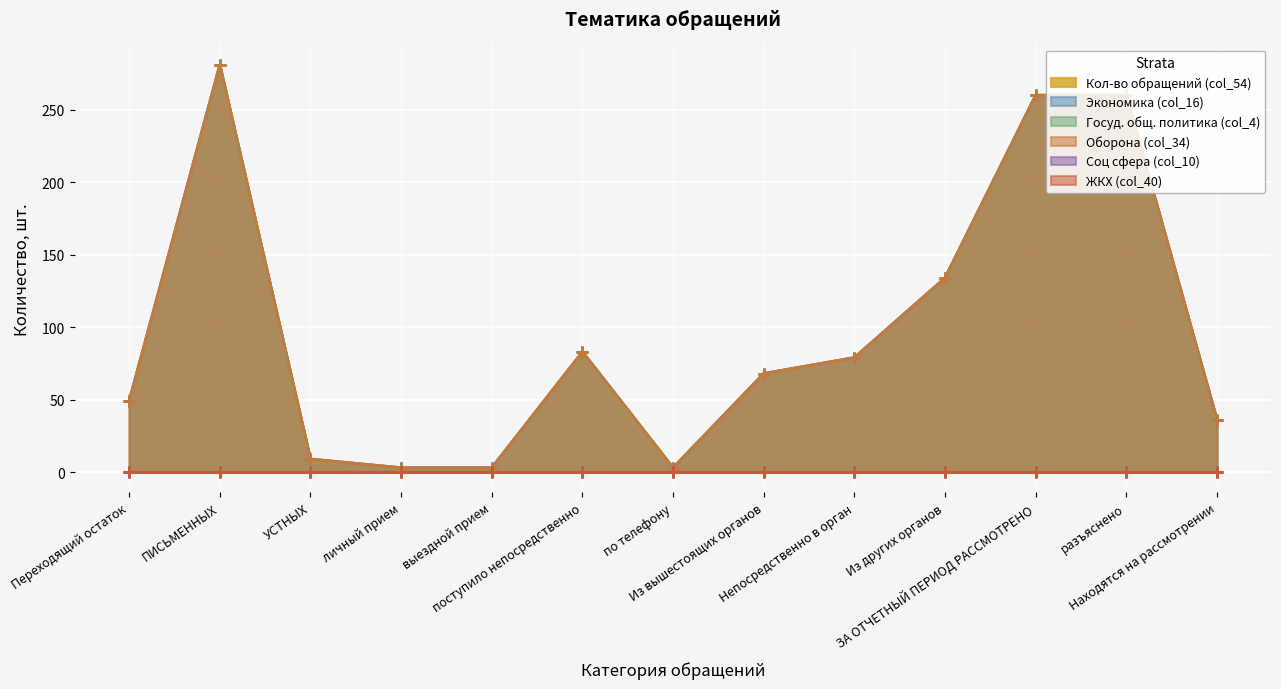

Where does the Оборона (col_34) series first go above 68?

ПИСЬМЕННЫХ